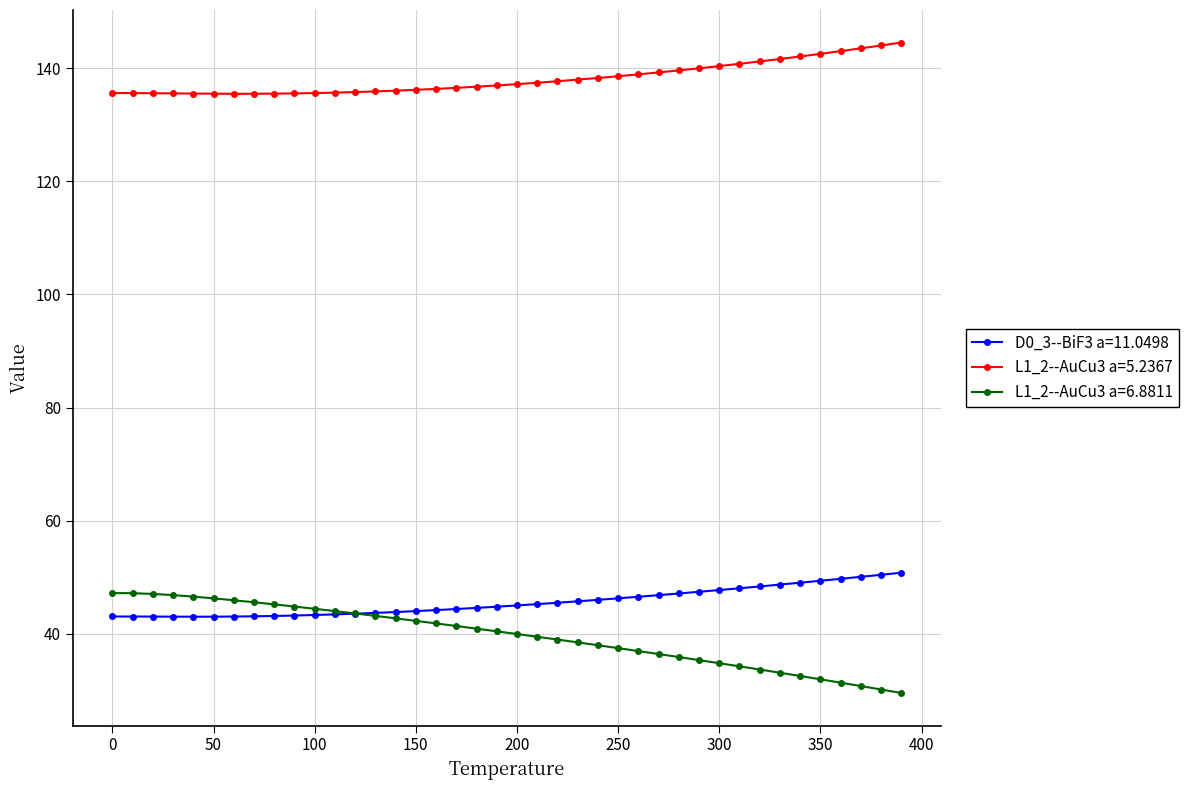

How many series are shown in this chart?

3